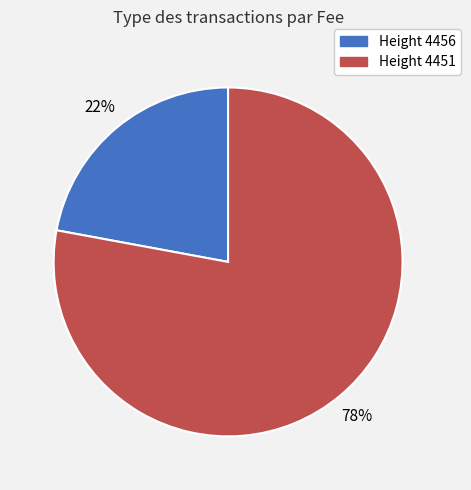

How many slices are in this pie chart?

2